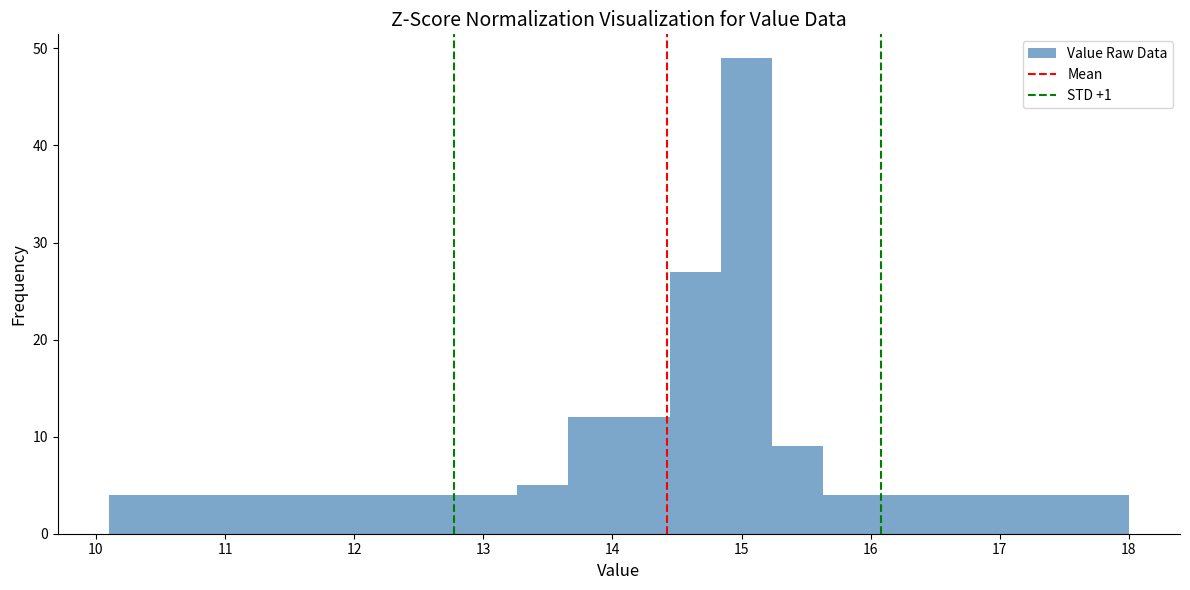

Read against the x-axis, roughly where is the centre of the tallest bar?

15.0